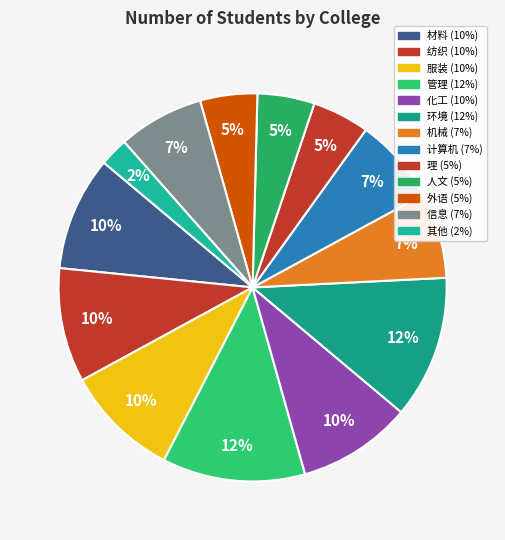

To the nearest percent, what percentage of the pie is 计算机?

7%